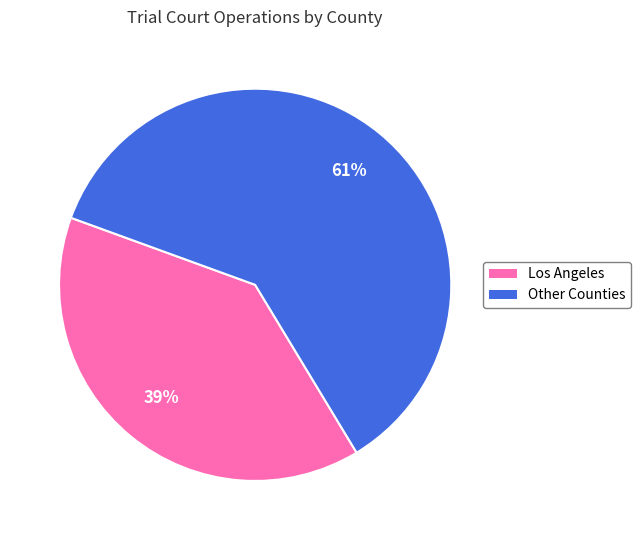

Does any single category account for the majority?

Yes